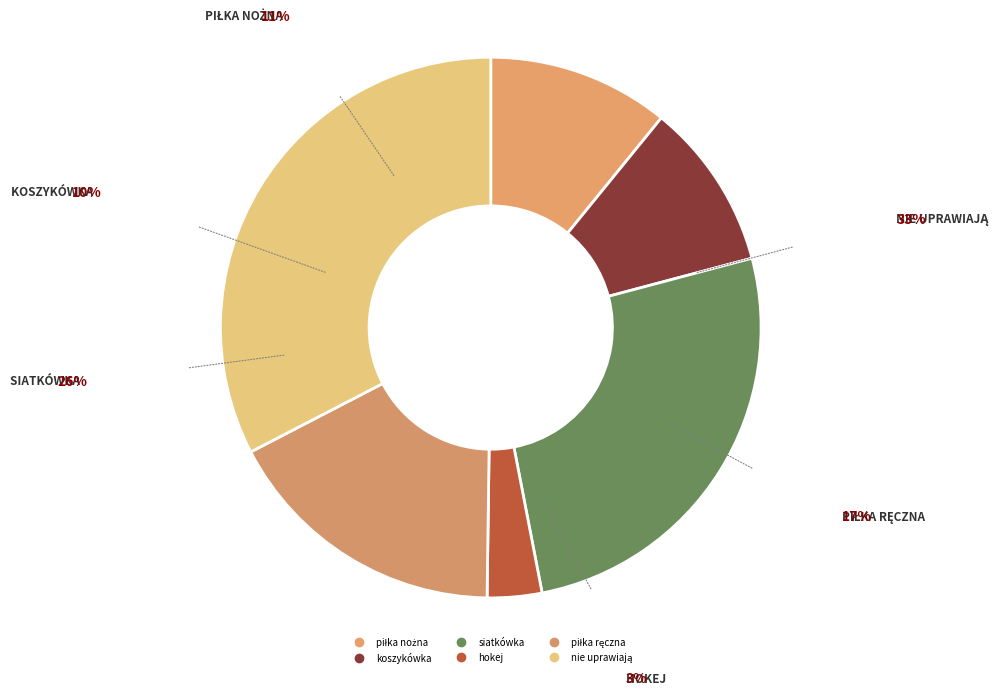

Which category has the biggest portion of the pie?

nie uprawiają